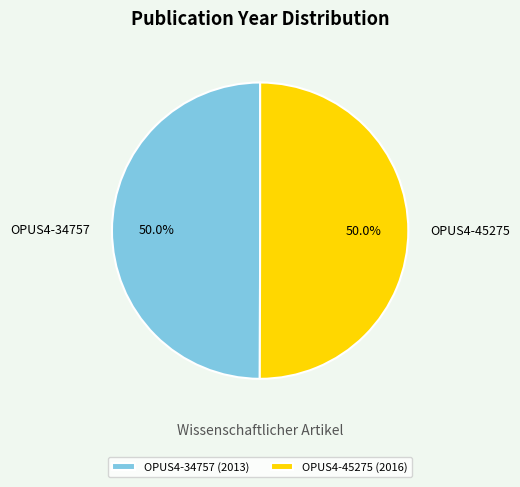

What percentage do OPUS4-34757 and OPUS4-45275 together represent?

100.0%